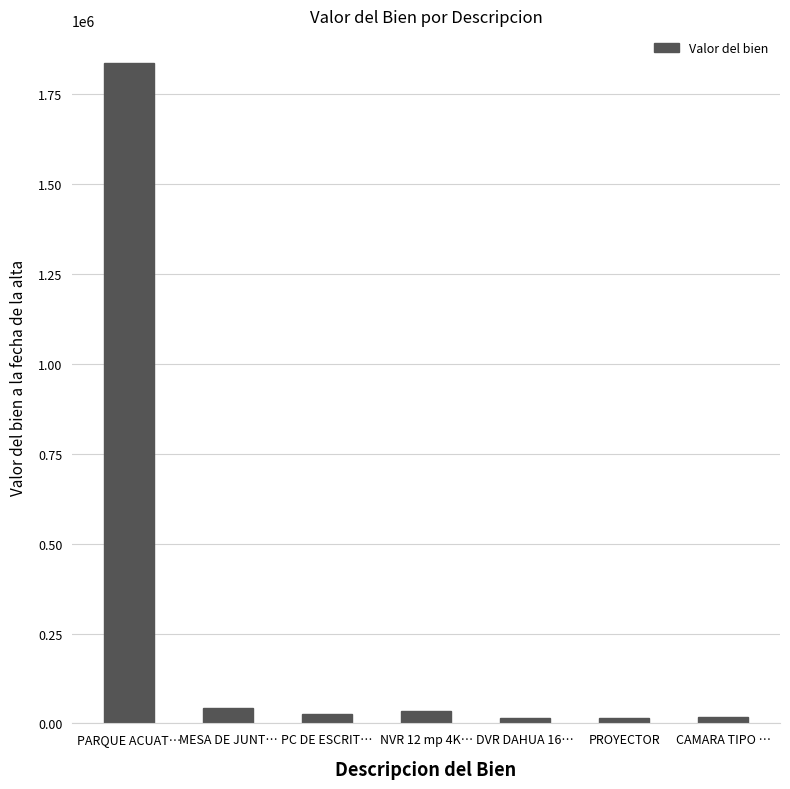

Is it true that the value at MESA DE JUNT… is 41680.8?

True